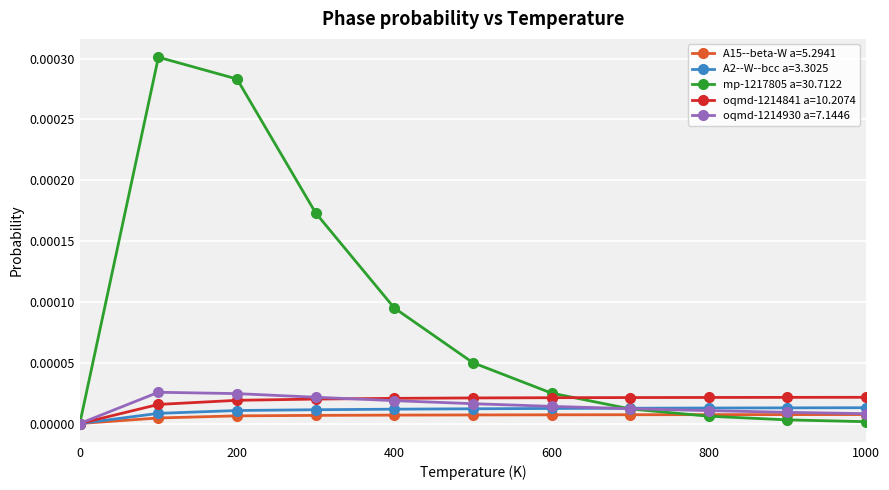

Which series has the widest spread of values?

mp-1217805 a=30.7122